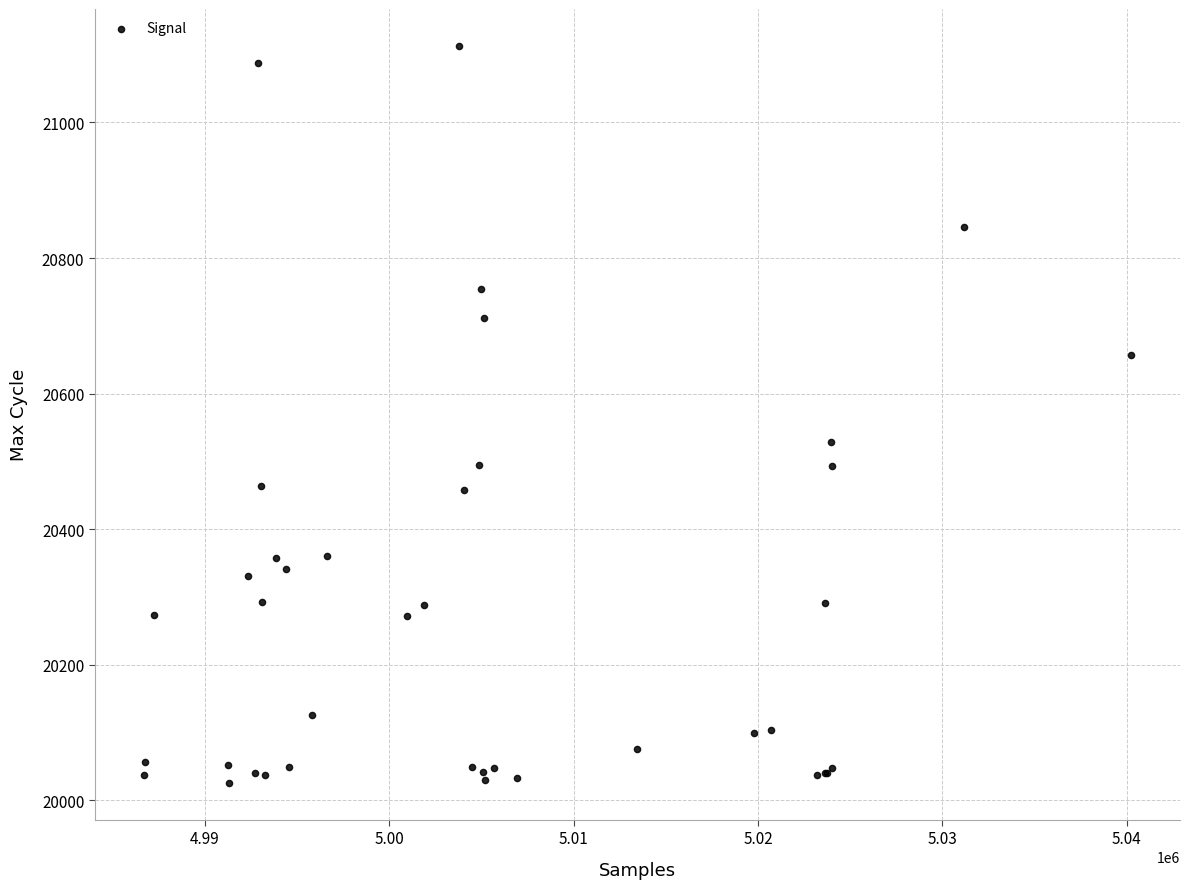

What Y value in the scatter plot is closest to 20569?

20529